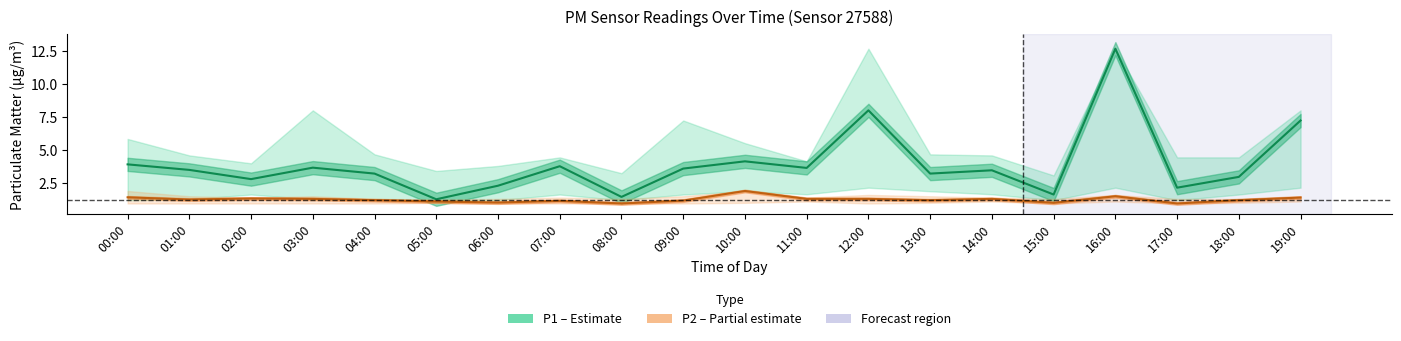

In P1 (PM10), how many points are lower than both neighbors (excluding endpoints)?

7